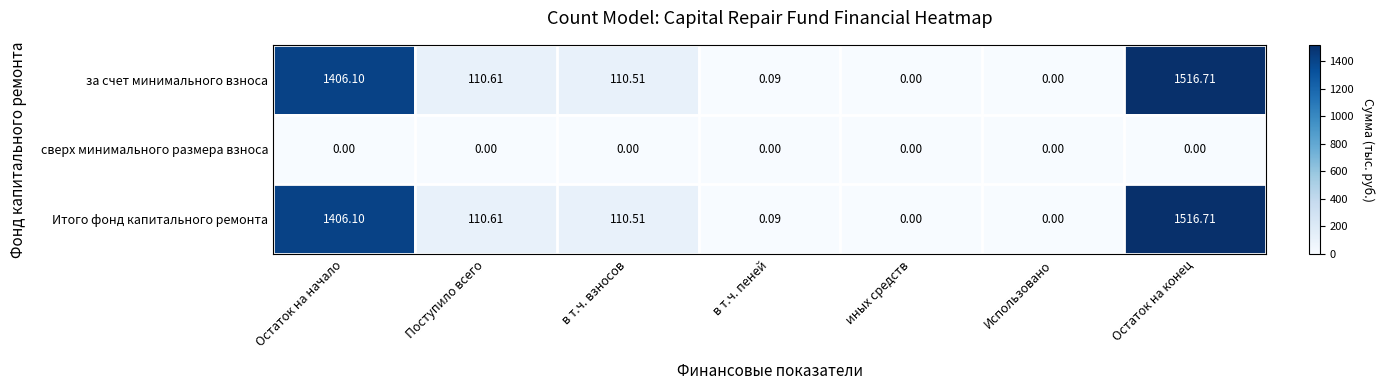

How many categories are shown in the chart?

7